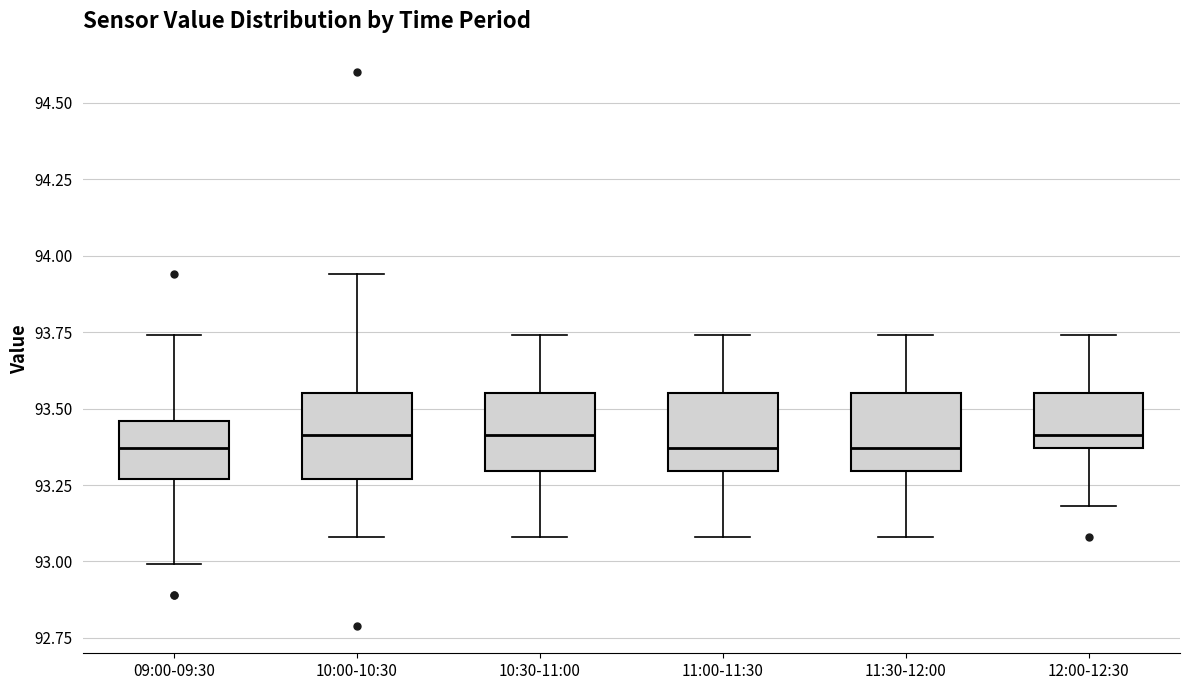

Where does the median line of the box for 11:30-12:00 sit on the y-axis? The values are not printed on the chart, so give them approximately, as read against the axis.

93.35